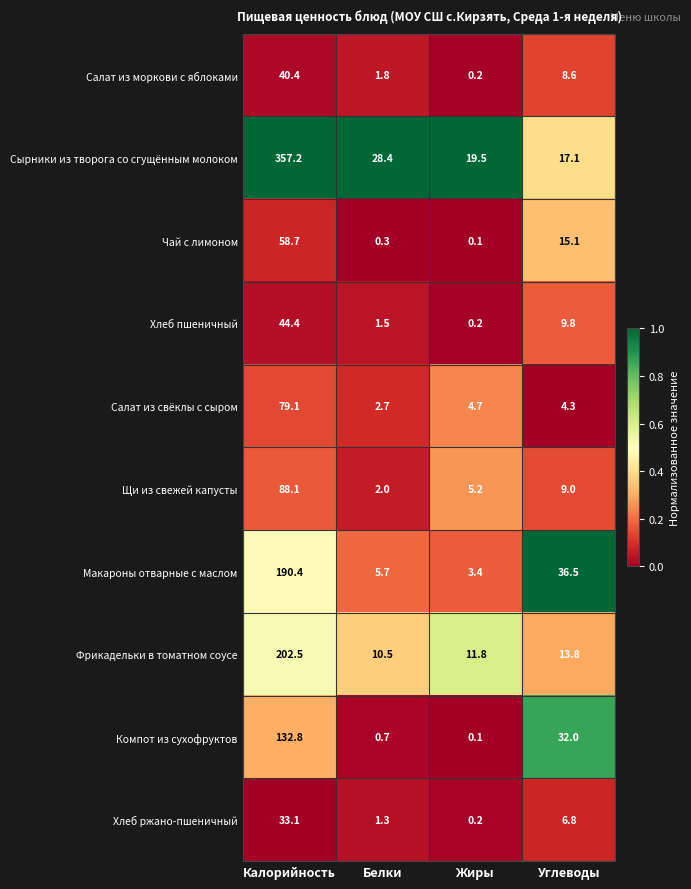

What value does the Чай с лимоном series have at Углеводы?

15.1